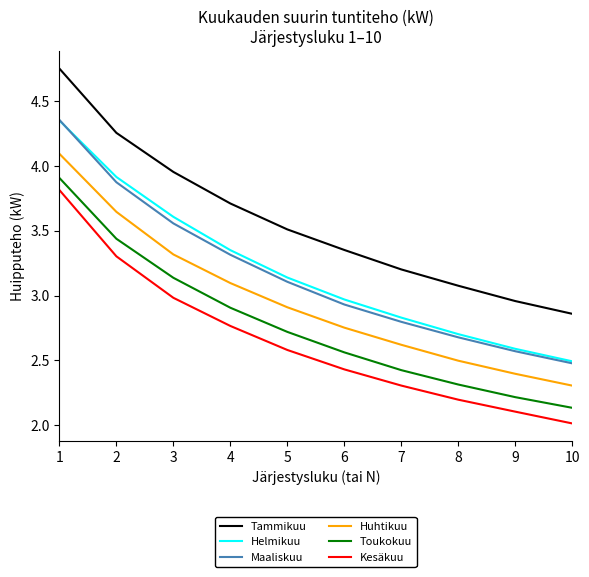

Which series changed the most between 8 and 10?

Tammikuu